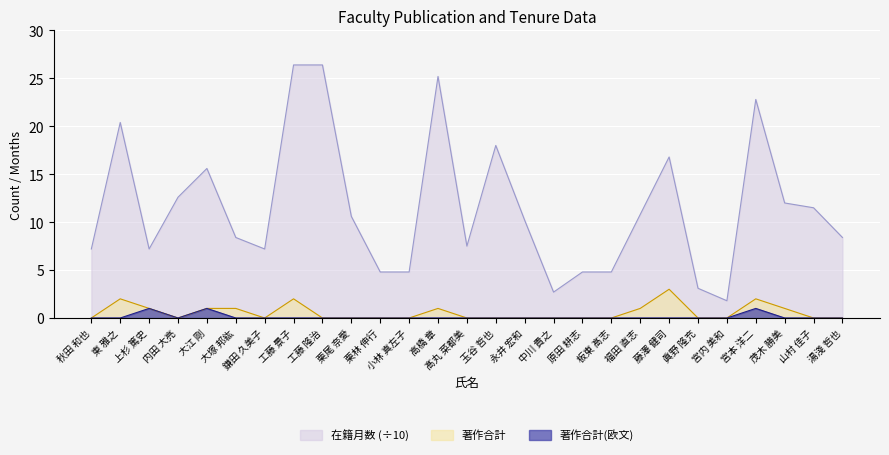

Count the 著作合計 values in the range 0 to 1.

23